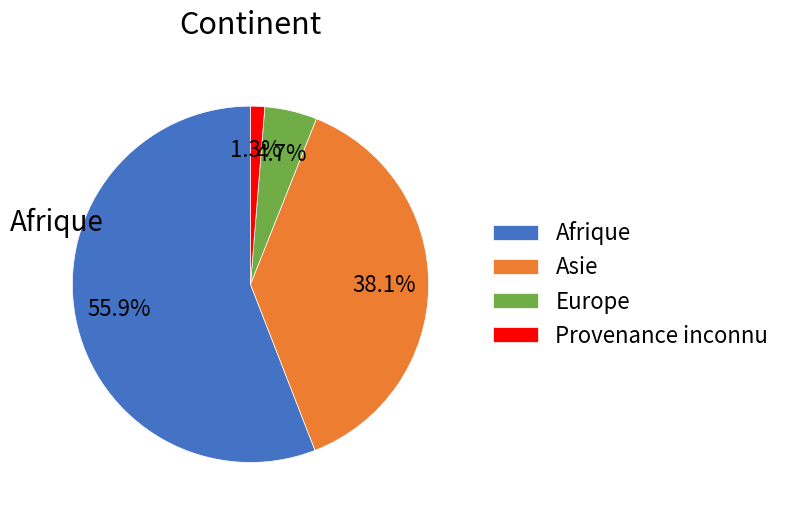

Which has a higher value, Asie or Afrique?

Afrique